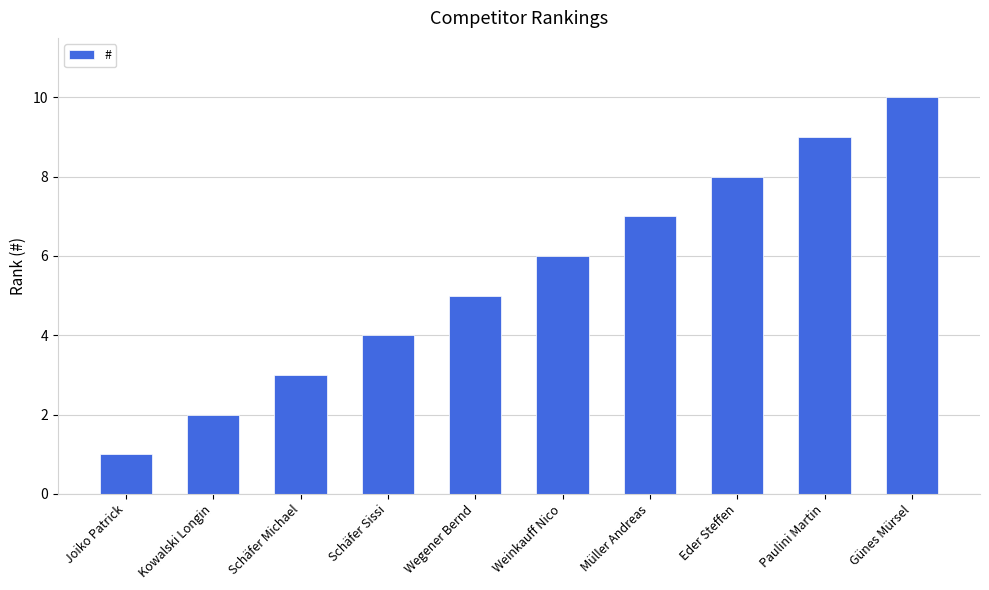

What is the difference between the maximum and minimum values?

9